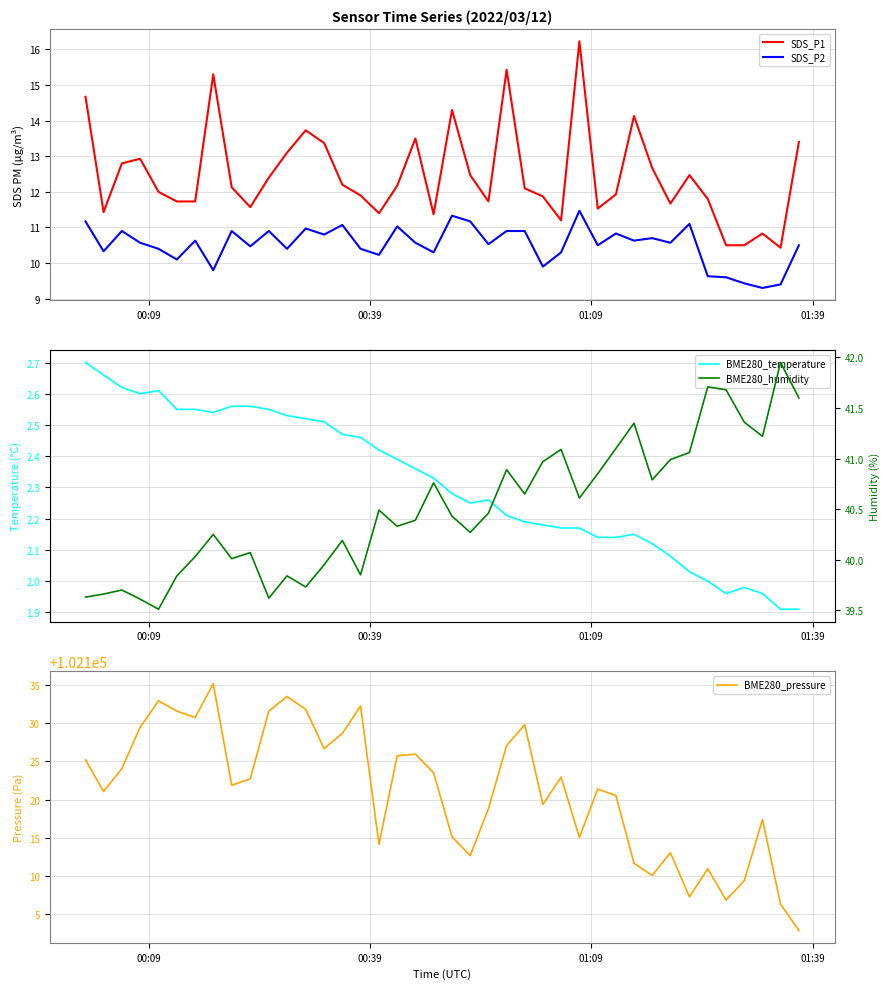

True or false: SDS_P1 and SDS_P2 intersect in this chart.

False